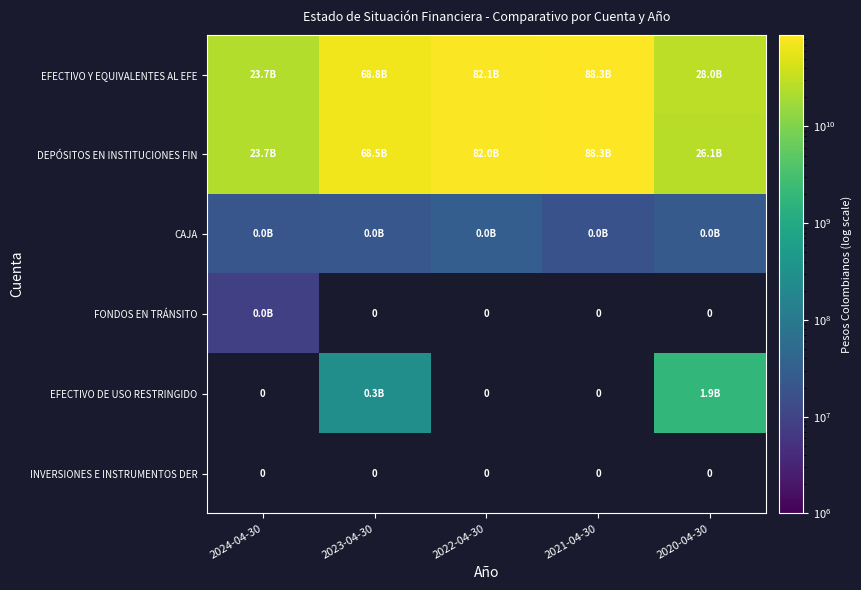

Which label corresponds to the largest value in the chart?

2021-04-30